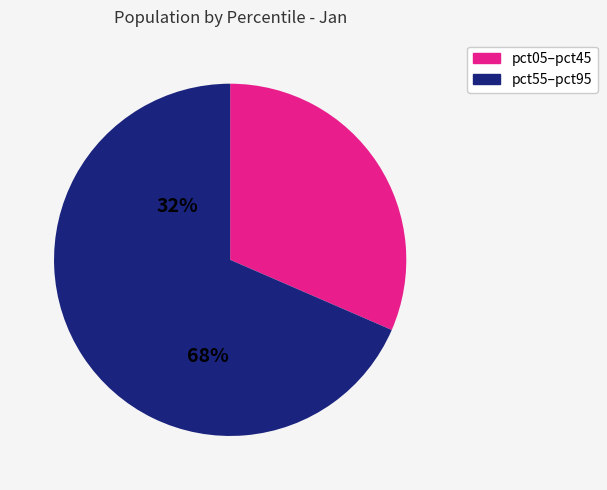

Is there any slice that represents more than half of the pie?

Yes